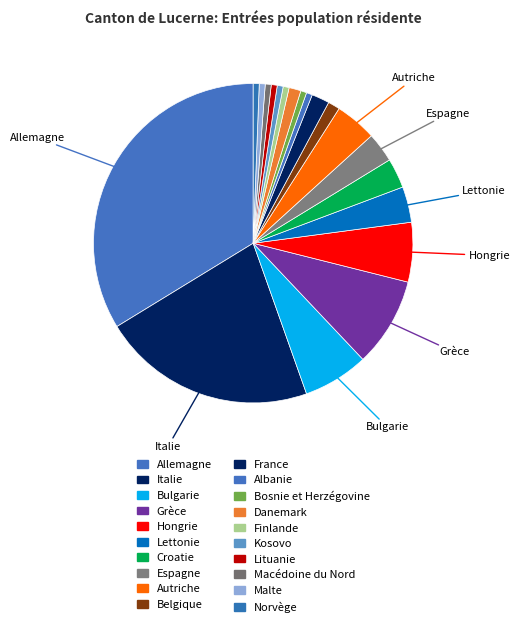

What is the ratio of the value at Grèce to the value at Danemark?

7.5